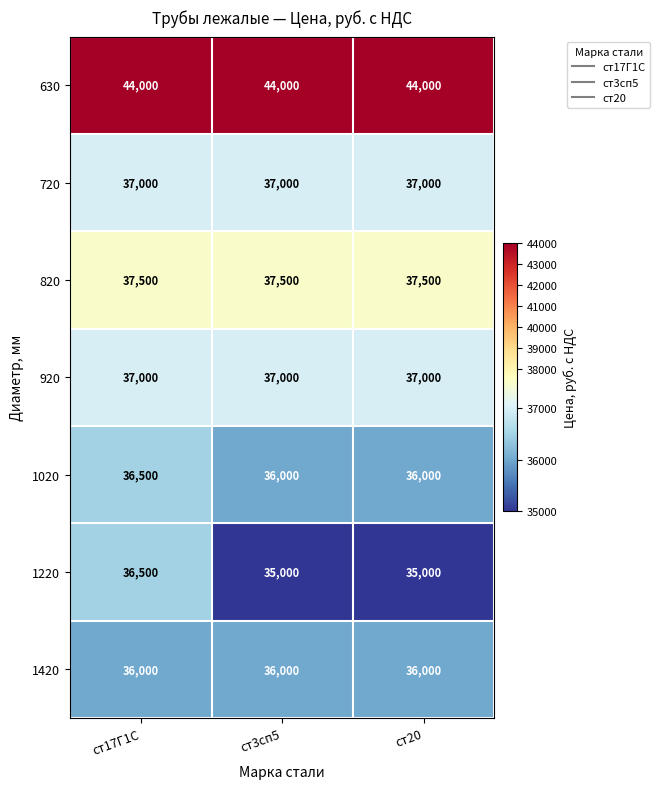

What is the sum of the 1420 values at ст17Г1С and ст20?

72000